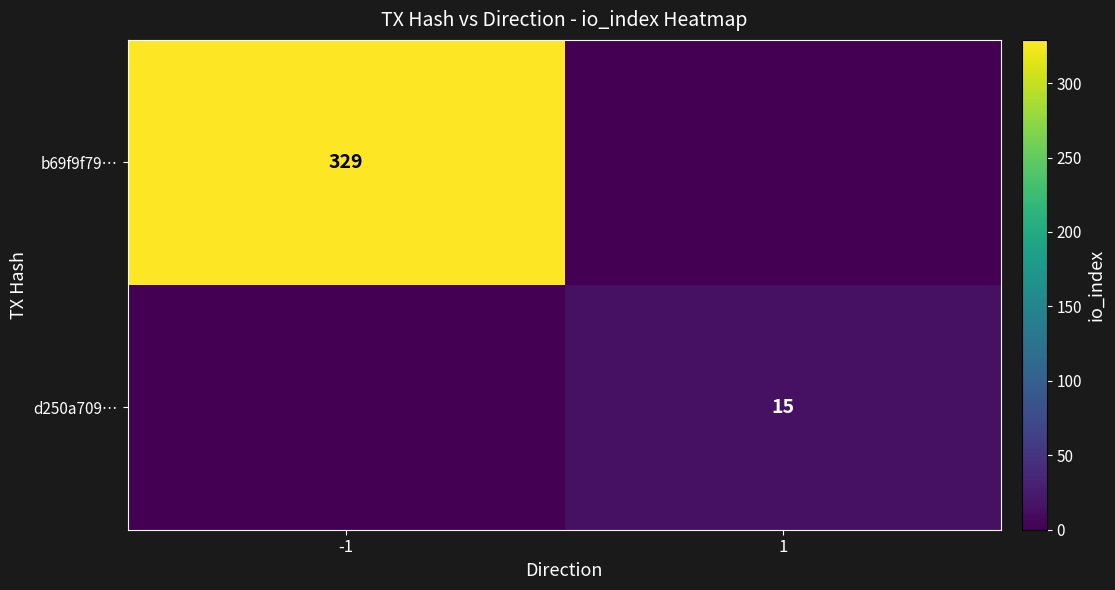

The b69f9f79… series shows 528 at -1. True or false?

False